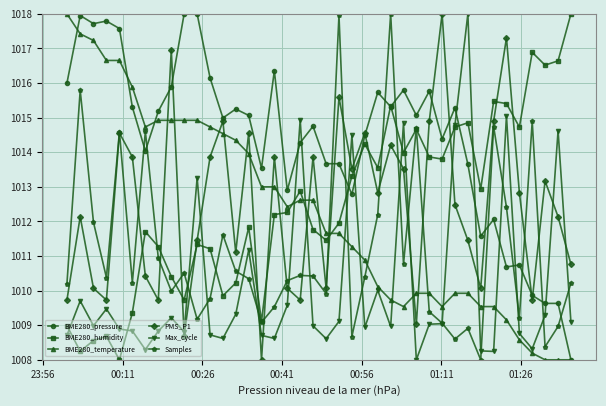

Which series has the largest total across all categories?

BME280_pressure